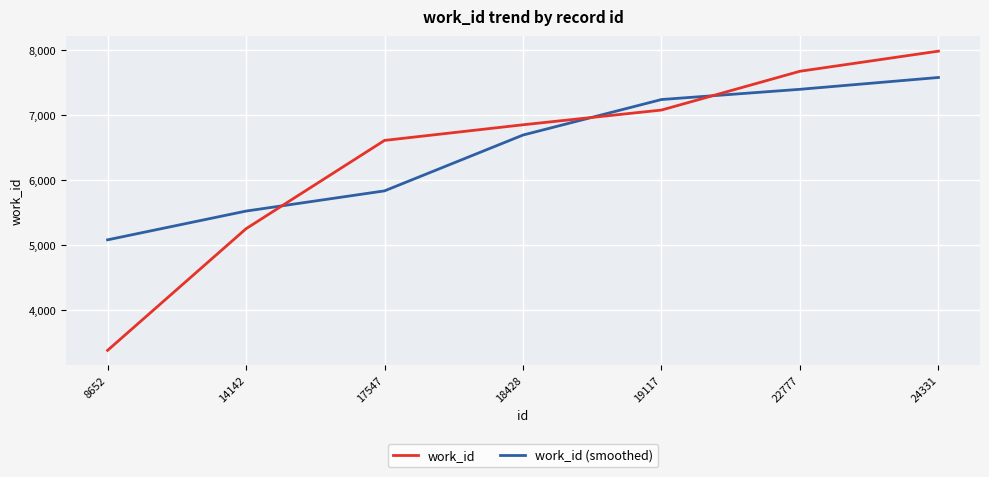

Which series has the largest range (max minus min)?

work_id